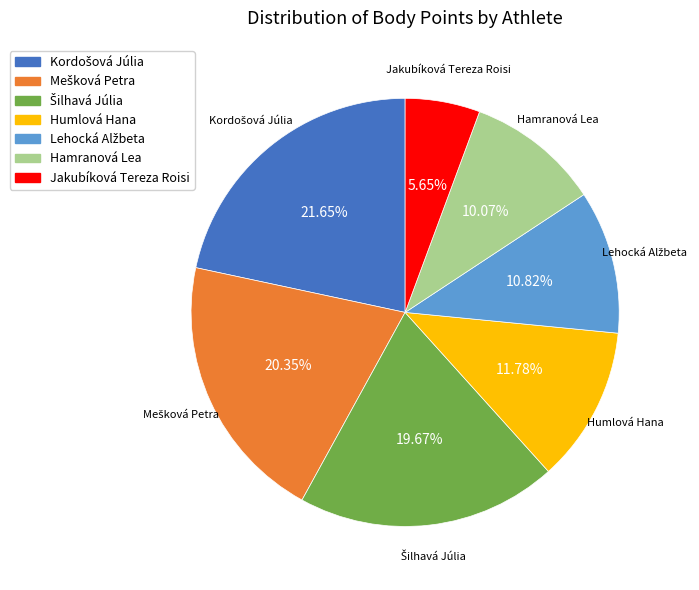

How much of the chart is everything except Jakubíková Tereza Roisi?

94.3%